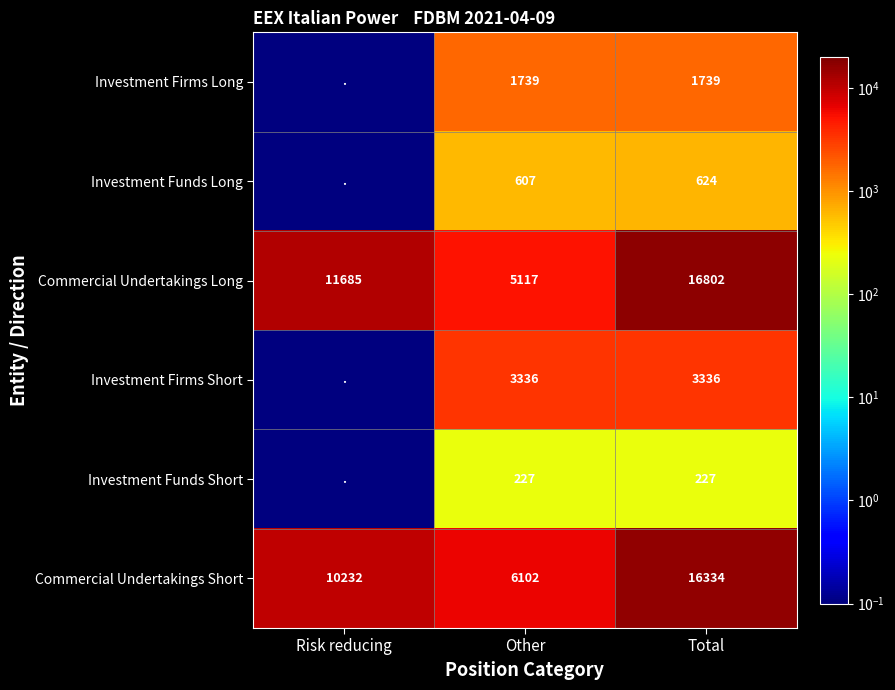

Rank the categories by Commercial Undertakings Short value from highest to lowest.

Total, Risk reducing, Other